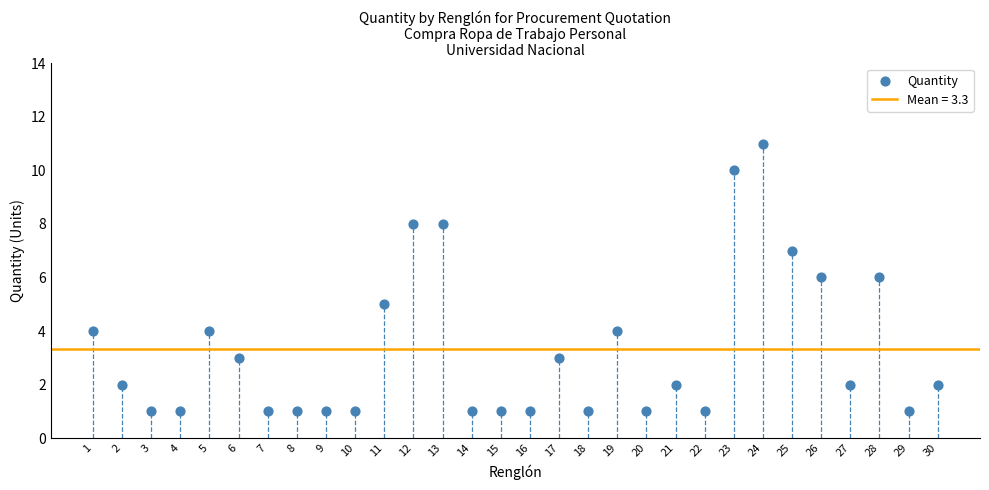

What is the range of Y values (max minus min)?

10